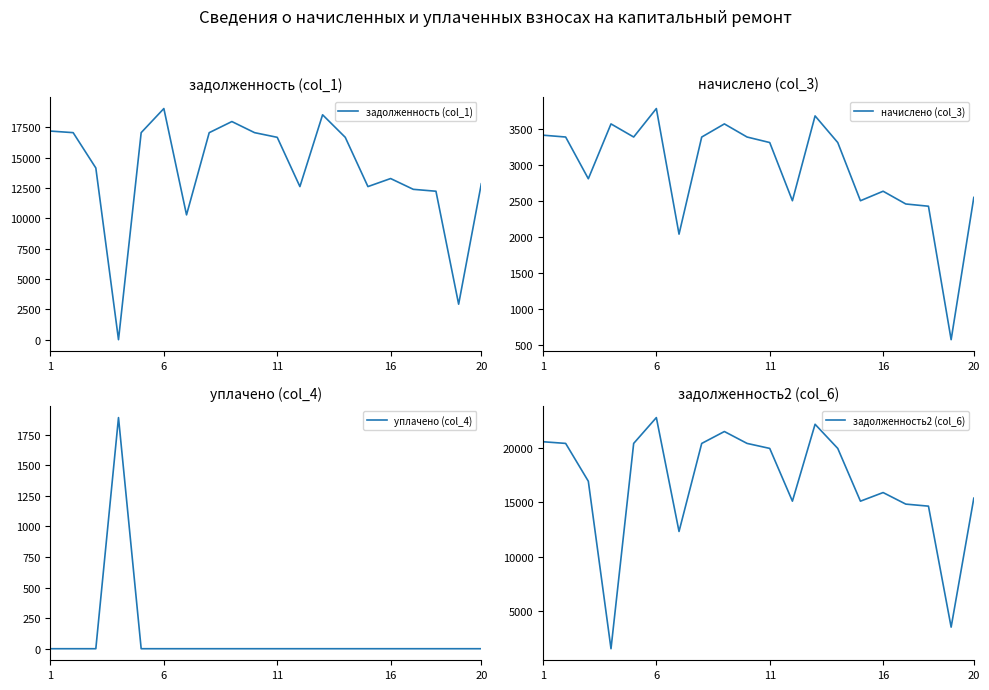

Reading left to right, extract all data points from this chart.

задолженность (col_1): 17179.9	17051.5	14142.0	0.0	17051.5	19036.6	10279.7	17049.1	17965.6	17051.5	16666.3	12608.9	18523.0	16666.3	12608.9	13271.4	12382.9	12226.1	2922.4	12840.0
начислено (col_3): 3413.9	3388.4	2810.2	3570.0	3388.4	3782.9	2042.7	3387.9	3570.0	3388.4	3311.8	2505.6	3680.8	3311.8	2505.6	2637.3	2460.7	2429.6	580.7	2551.5
уплачено (col_4): 0.0	0.0	0.0	1890.0	0.0	0.0	0.0	0.0	0.0	0.0	0.0	0.0	0.0	0.0	0.0	0.0	0.0	0.0	0.0	0.0
задолженность2 (col_6): 20593.8	20439.9	16952.2	1512.5	20439.9	22819.4	12322.4	20437.0	21535.6	20439.9	19978.1	15114.5	22203.8	19978.1	15114.5	15908.7	14843.6	14655.6	3503.0	15391.5